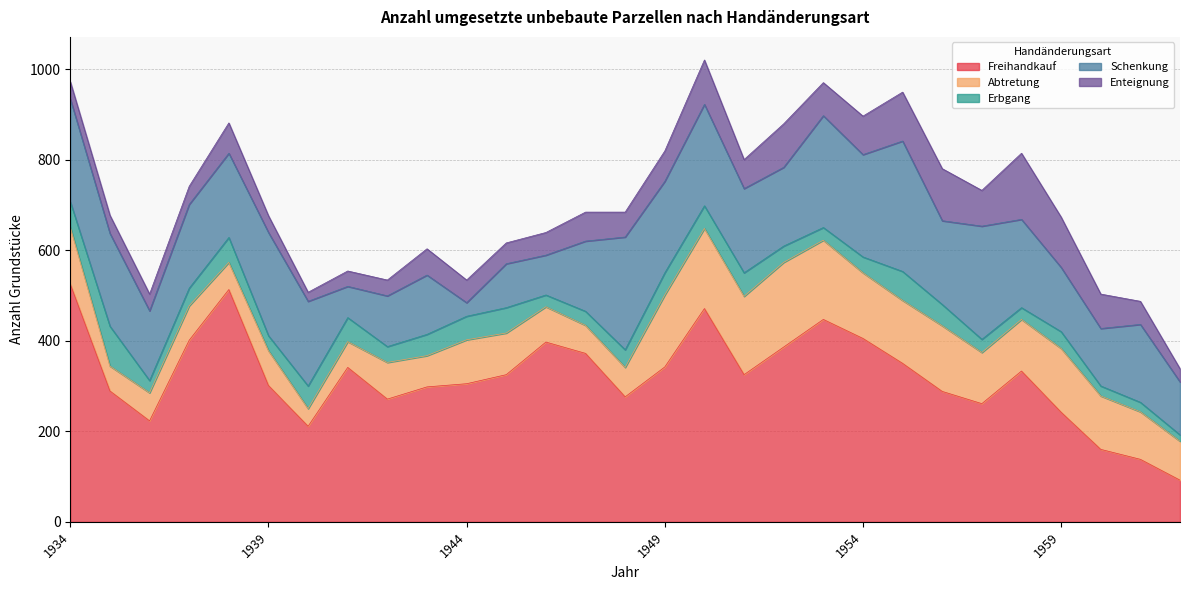

At which label does Freihandkauf first exceed 325?

1934